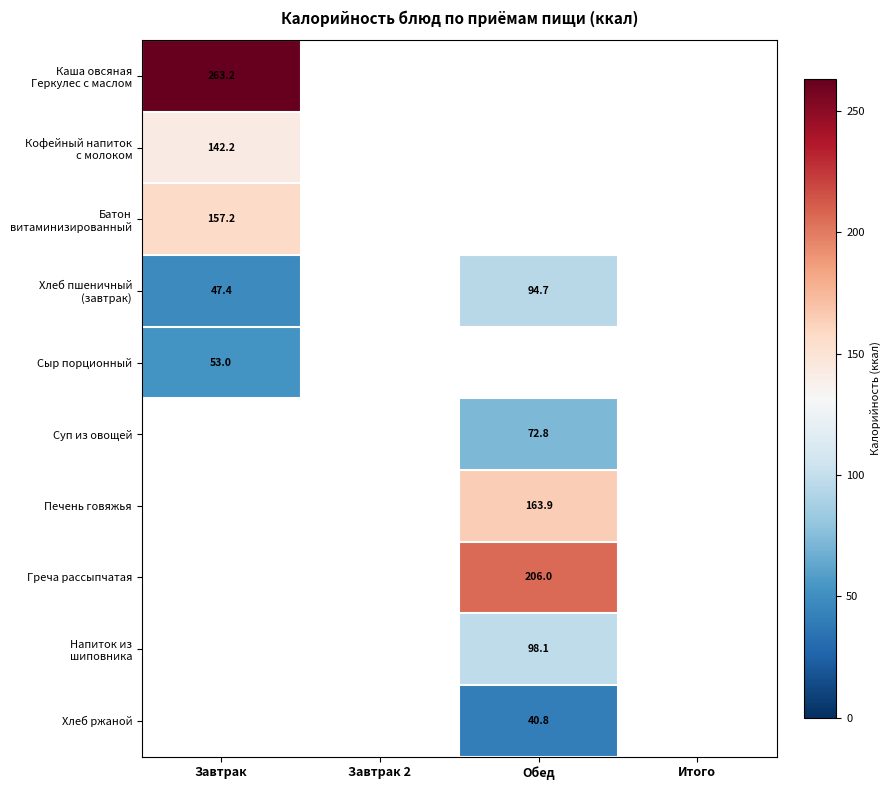

Which has a higher value, Итого or Завтрак?

Завтрак